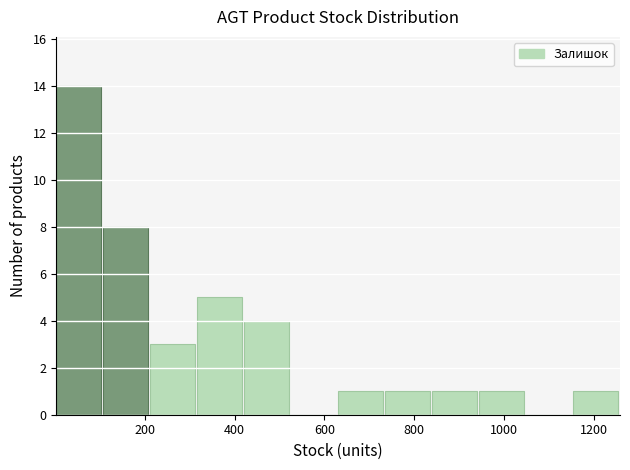

How tall is the bar that spans 100 to 220 on the x-axis? Neither the bar edges nor the heights are printed on the chart, so give them approximately, as read against the axes.

8